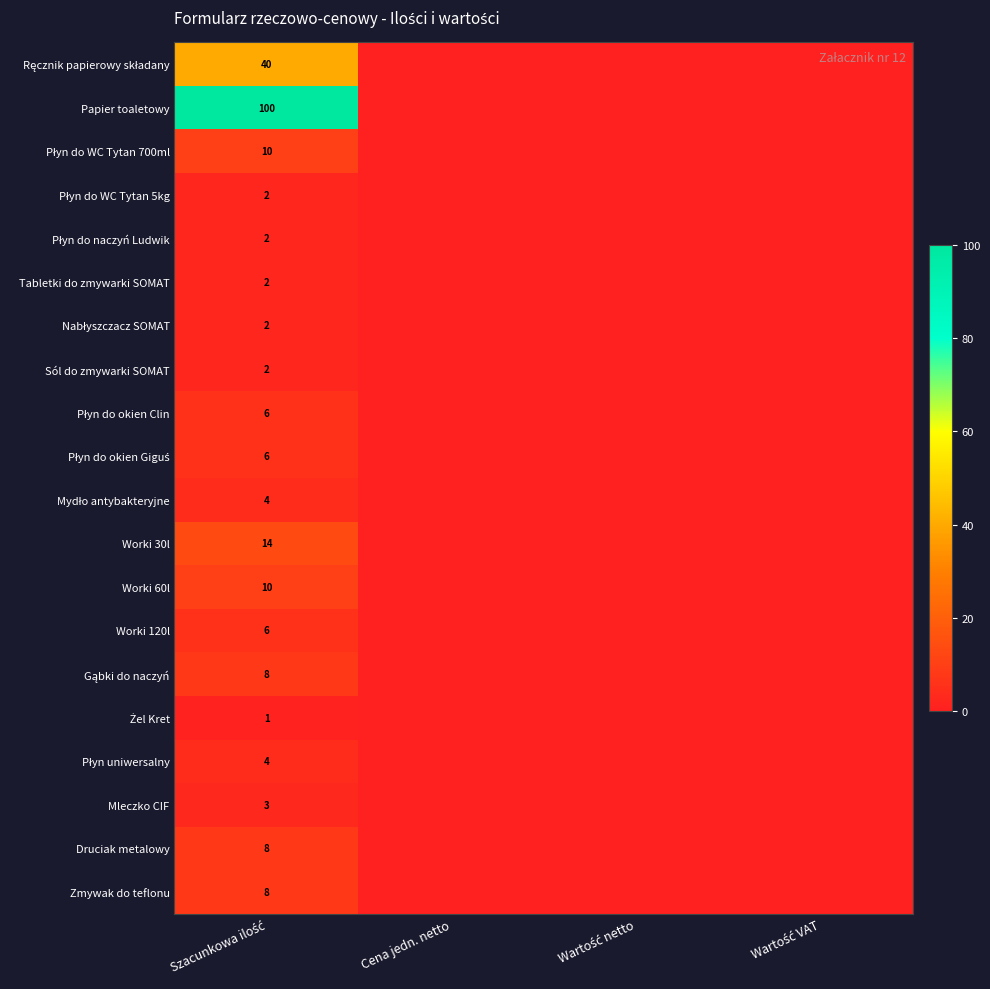

How many values in the Płyn do WC Tytan 5kg series exceed 0?

1